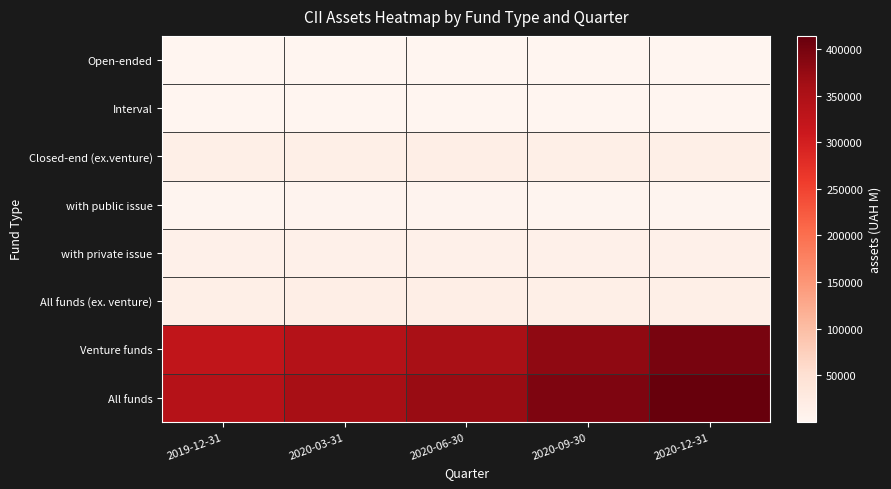

What is the difference between the highest and lowest values at 2020-12-31?

414090.7